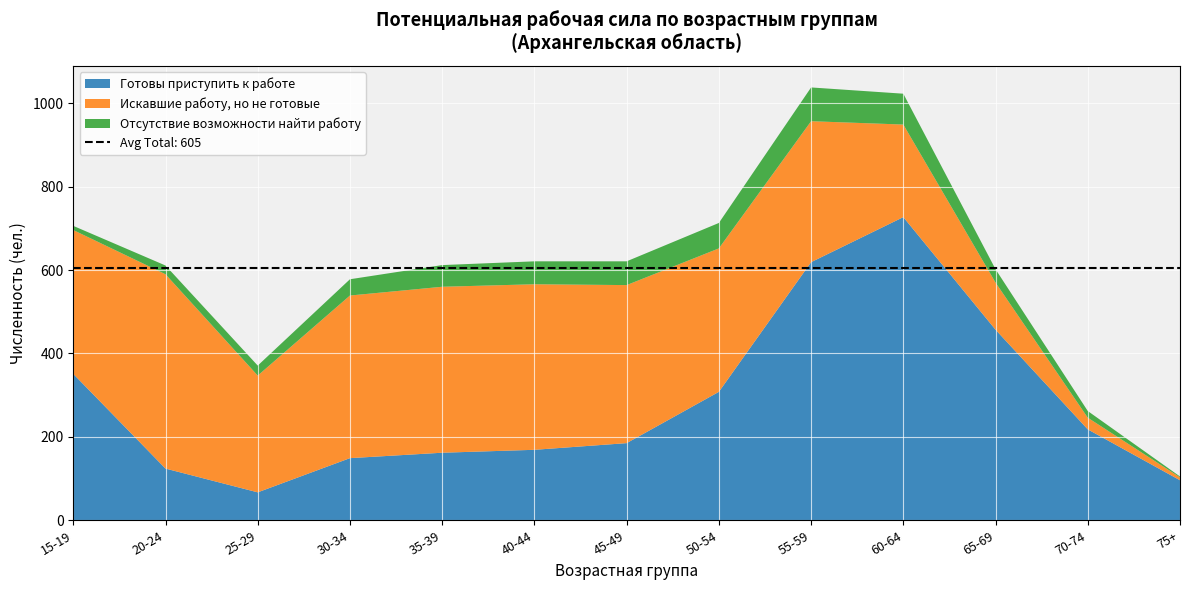

Reading left to right, what are all the values shown in this chart?

Готовы приступить к работе: 15-19=351	20-24=124	25-29=67	30-34=149	35-39=162	40-44=169	45-49=185	50-54=308	55-59=619	60-64=727	65-69=457	70-74=218	75+=96
Искавшие работу, но не готовые: 15-19=345	20-24=466	25-29=280	30-34=390	35-39=398	40-44=397	45-49=379	50-54=344	55-59=338	60-64=222	65-69=113	70-74=28	75+=7
Отсутствие возможности найти работу: 15-19=10	20-24=21	25-29=24	30-34=39	35-39=52	40-44=55	45-49=57	50-54=61	55-59=81	60-64=74	65-69=32	70-74=16	75+=2